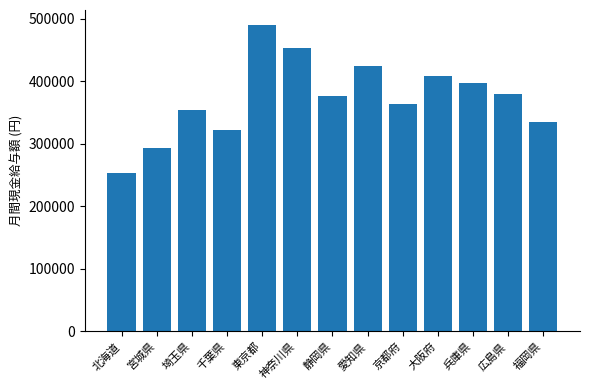

Which category has the highest value across all series?

東京都